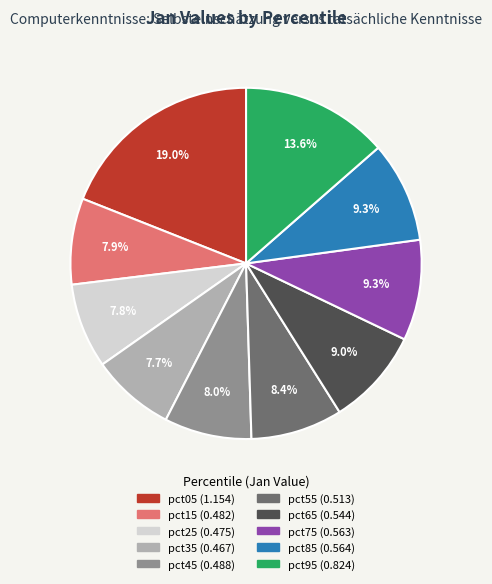

Is there any slice that represents more than half of the pie?

No